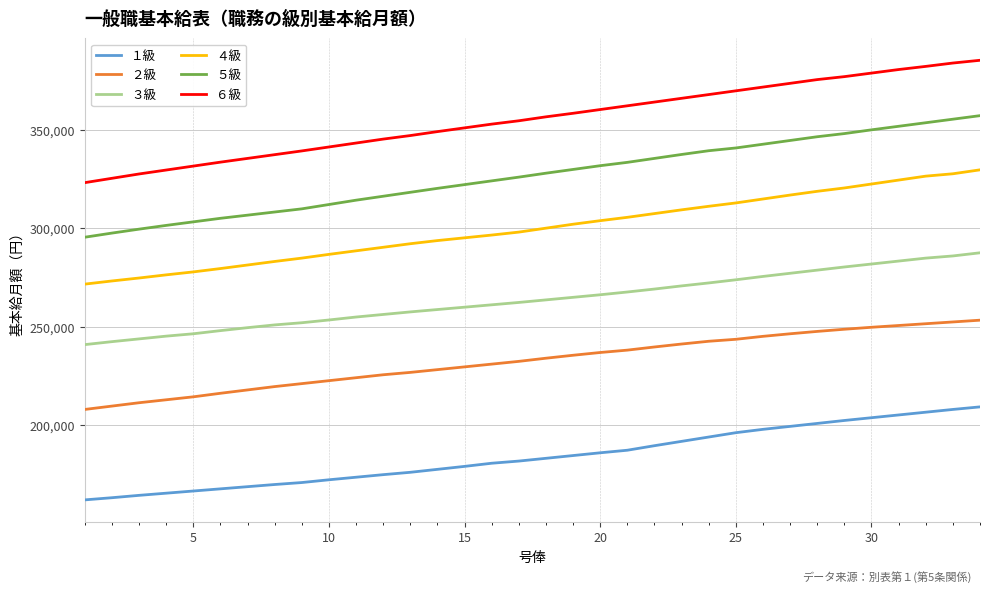

What is the lowest value of the ５級 series?

295400